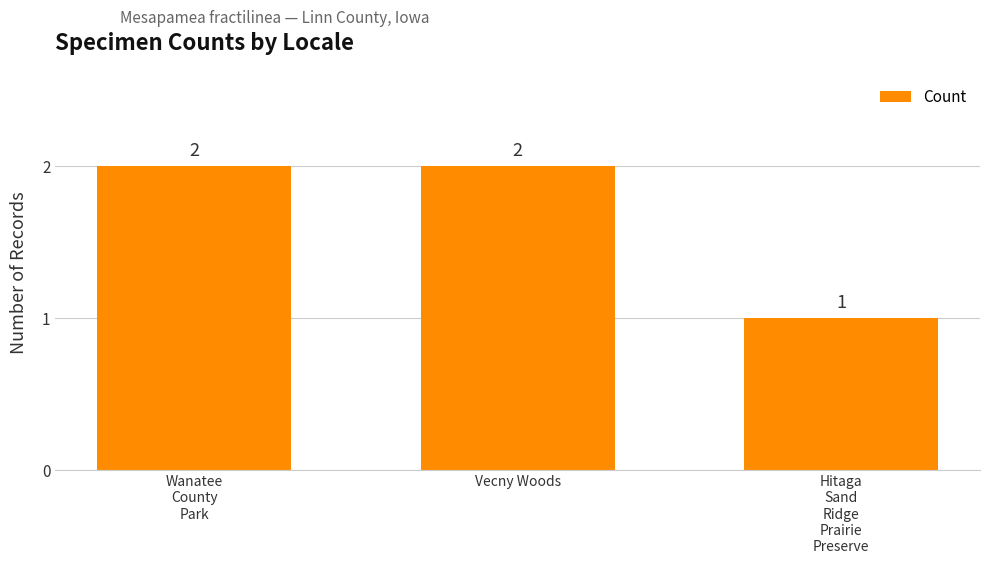

Reading right to left, transcribe all the data shown in this chart.

1	2	2